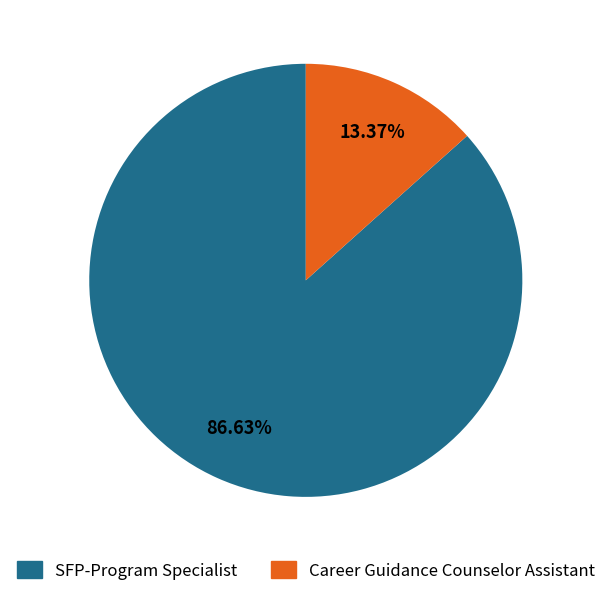

Does Career Guidance Counselor Assistant account for over 50% of the chart?

No